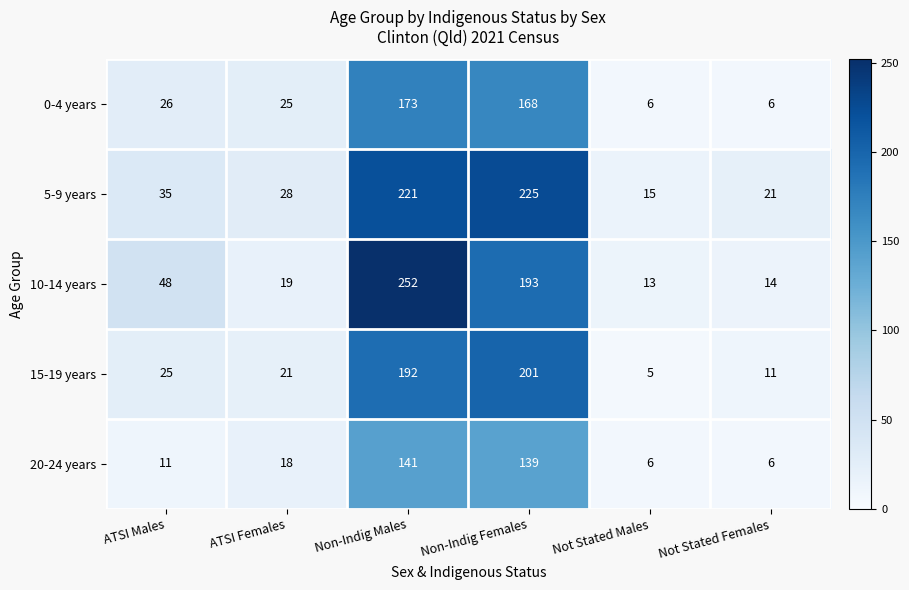

At which category is the sum across all series the highest?

Non-Indig Males